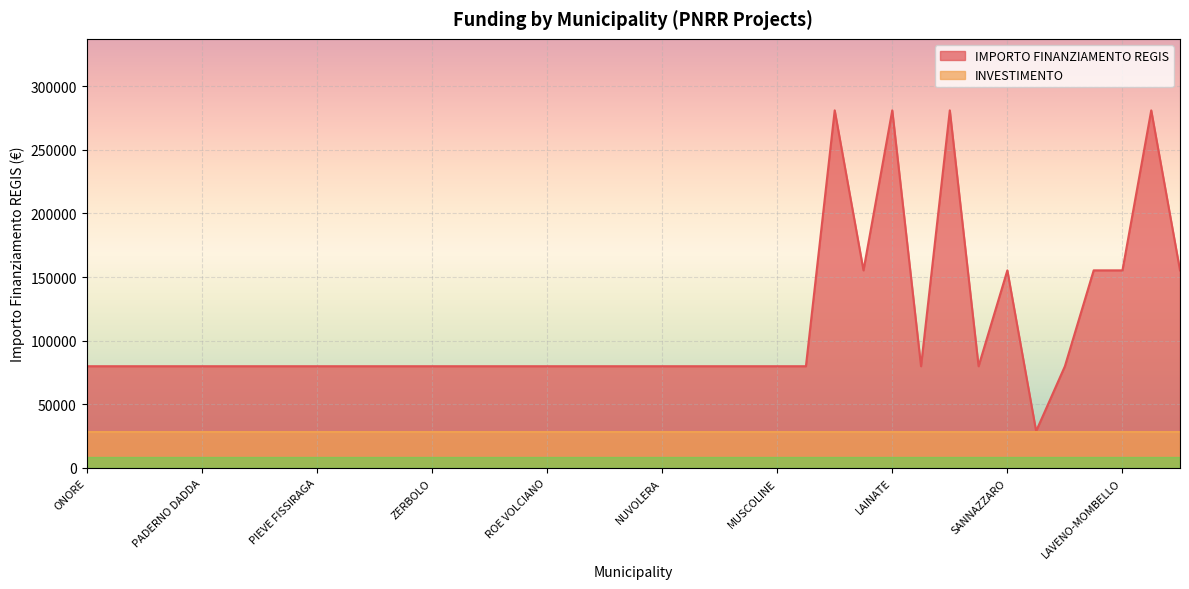

What is the average value?

108886